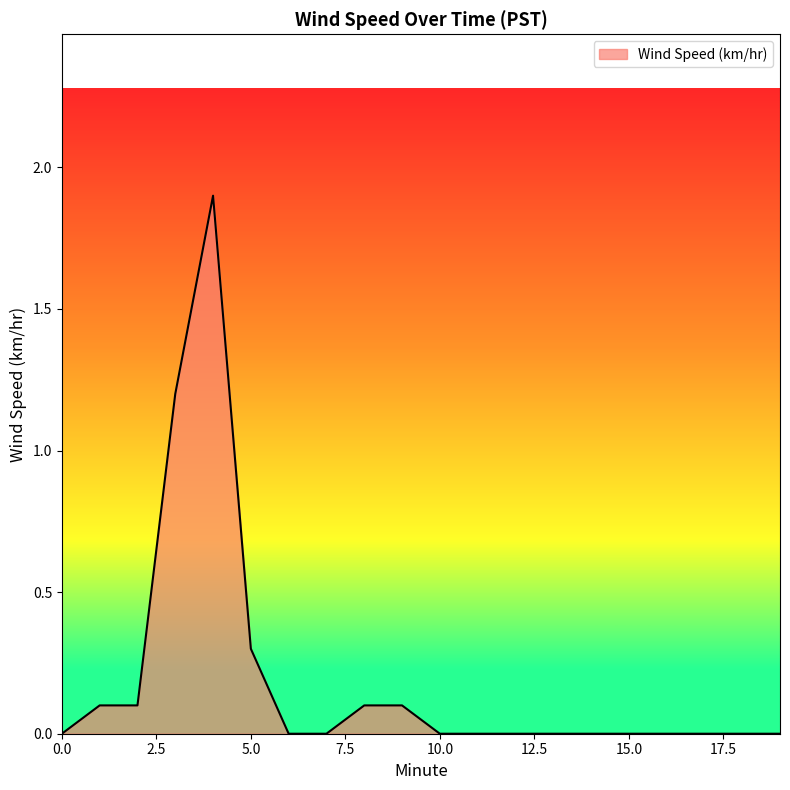

What is the greatest value displayed?

1.9